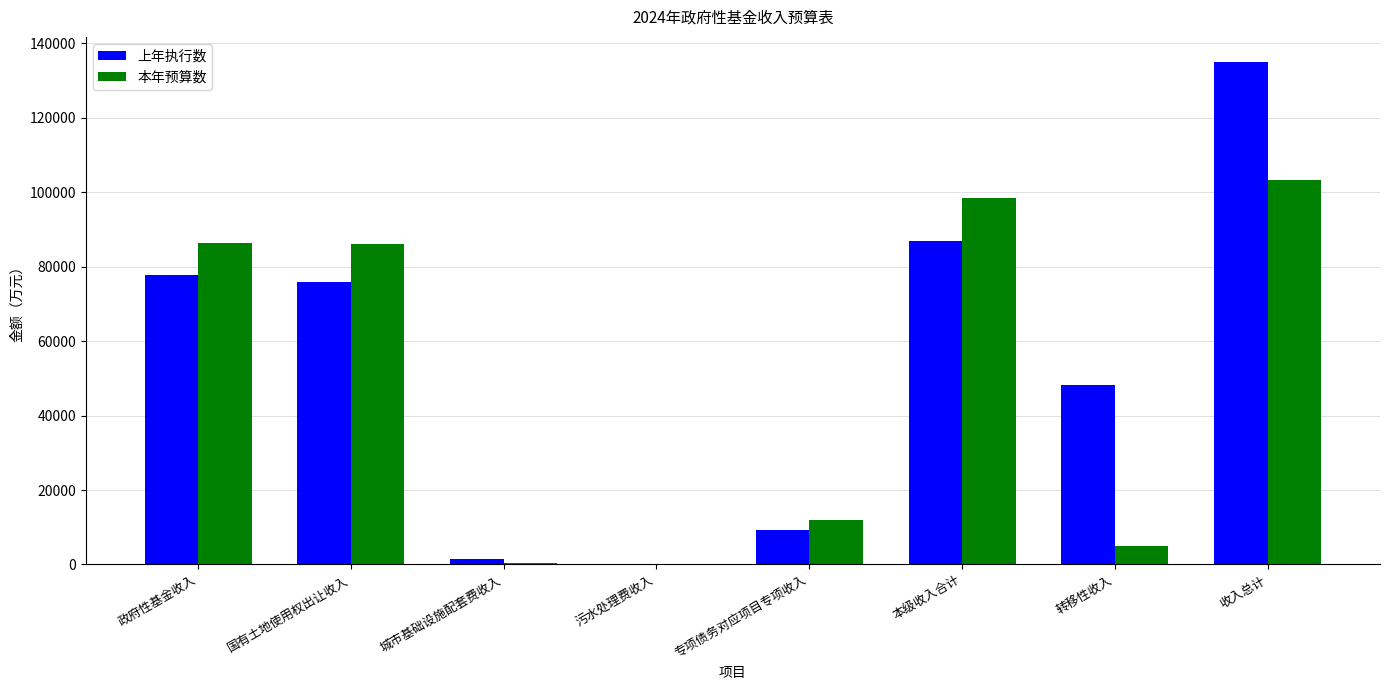

How many distinct data groups are displayed?

2